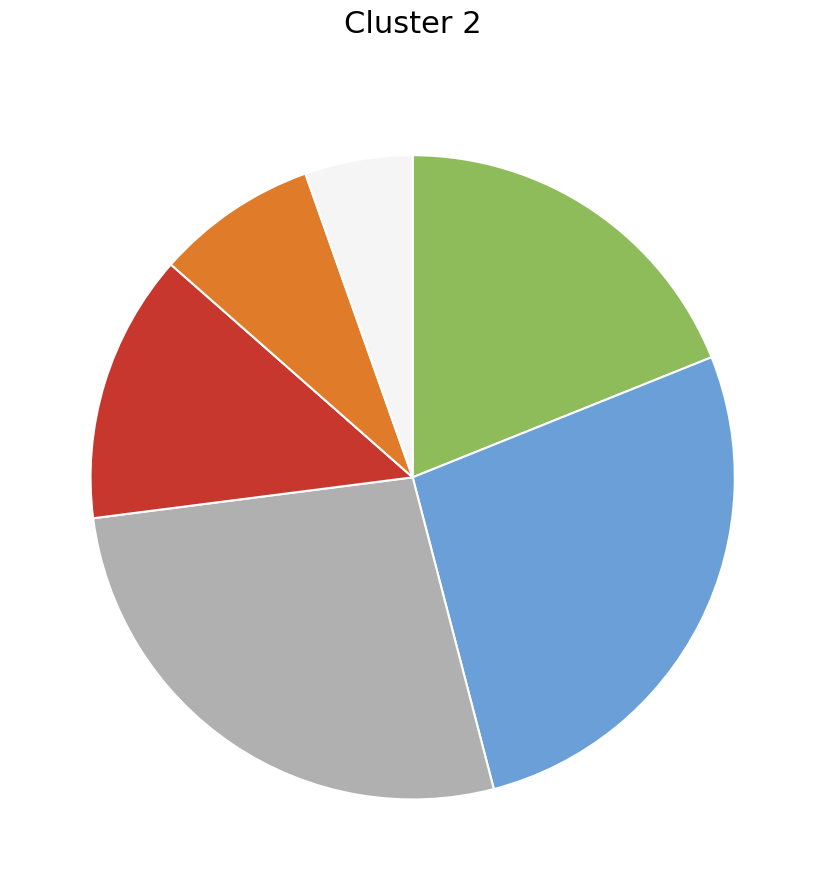

Is there any slice that represents more than half of the pie?

No